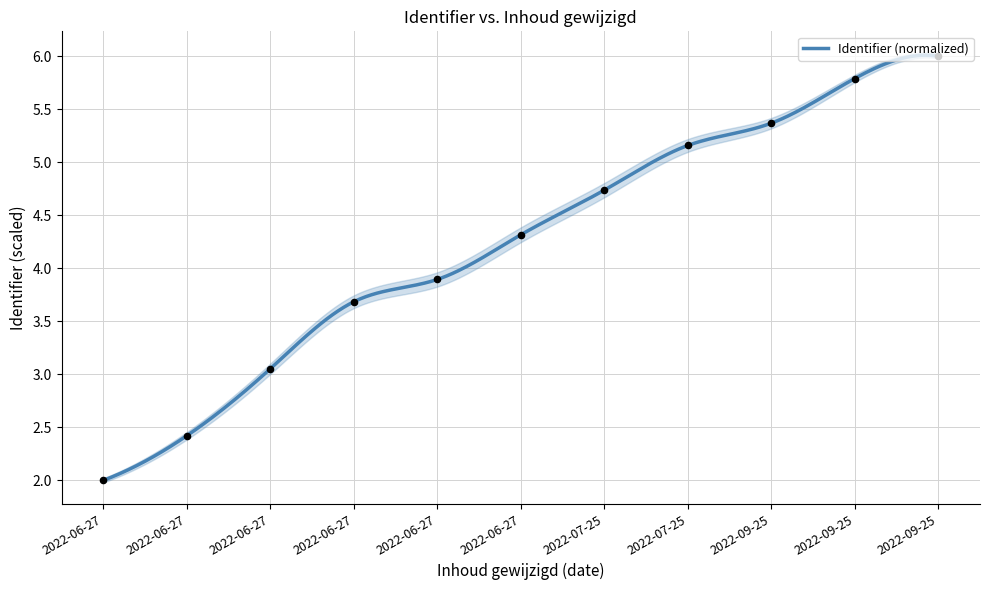

Between 2022-06-27 12:53:03 and 2022-06-27 12:45:11, which is larger?

2022-06-27 12:53:03